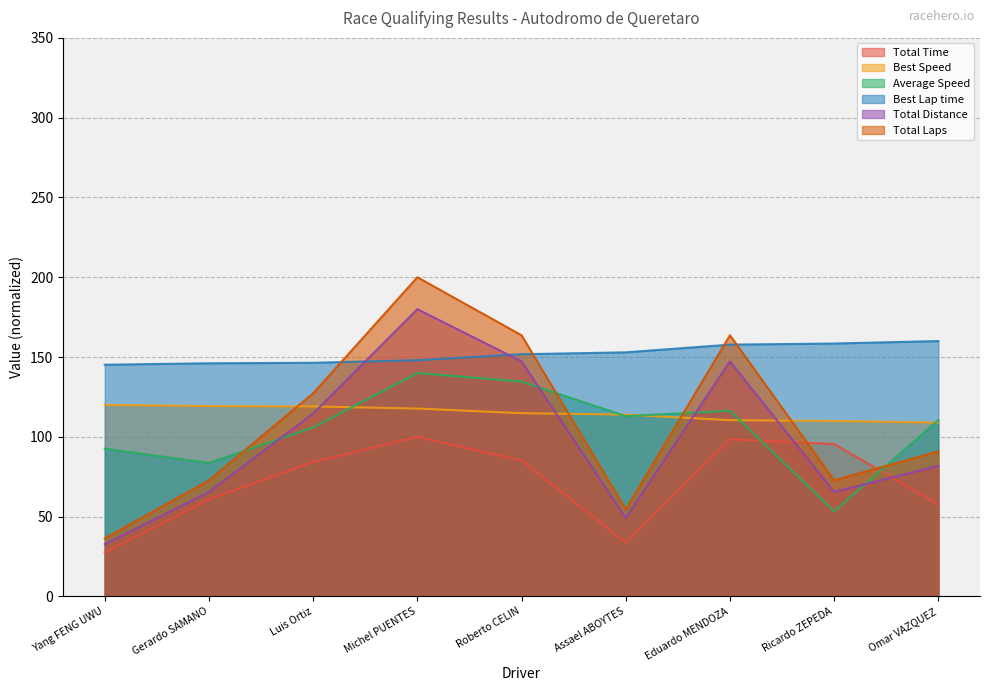

How many values in the Average Speed series are below 110?

4